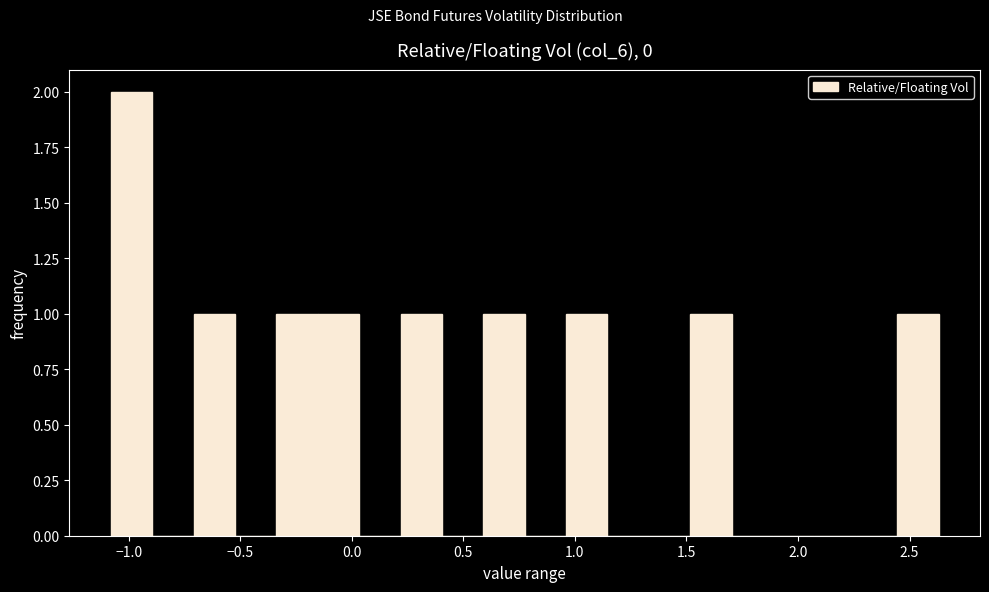

Around what value on the x-axis is the tallest bar? Give the approximate position of its centre, as read against the axis.

-1.00